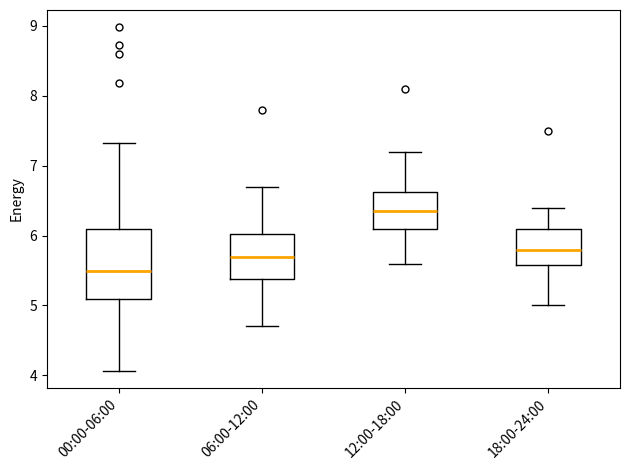

Comparing the boxes themselves (not the whiskers), which one is the tallest?

00:00-06:00